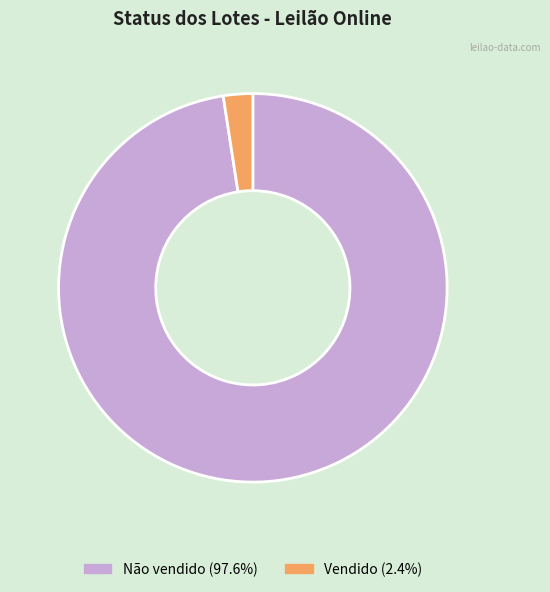

Approximately how many times larger is the value at Não vendido compared to Vendido?

40.0